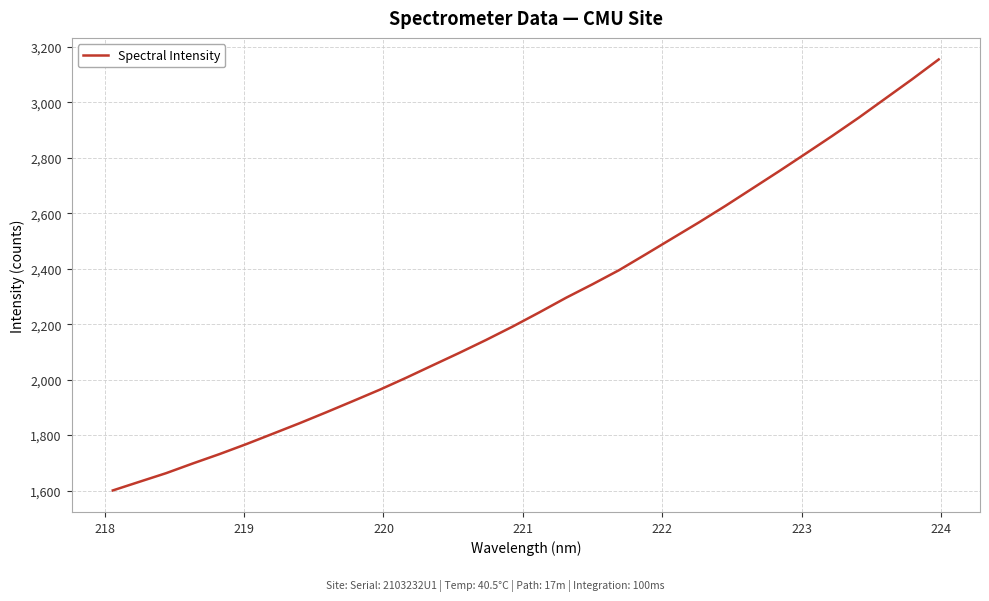

Reading left to right, what are all the values shown in this chart?

1600.5	1631.8	1662.8	1697.8	1731.6	1767.4	1805.0	1842.8	1882.2	1922.5	1963.4	2006.8	2052.0	2096.9	2143.3	2191.7	2242.8	2295.3	2344.4	2395.5	2452.5	2510.2	2567.8	2627.7	2689.7	2751.8	2815.3	2879.3	2945.3	3014.4	3083.6	3155.1